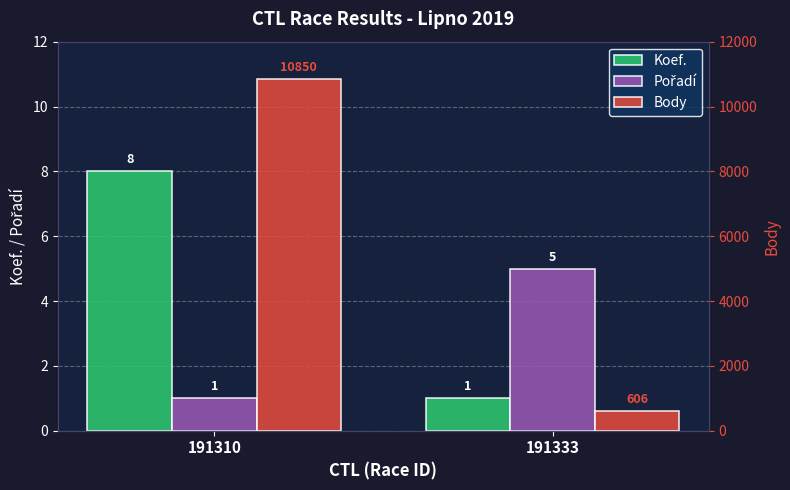

How many series are shown in this chart?

3